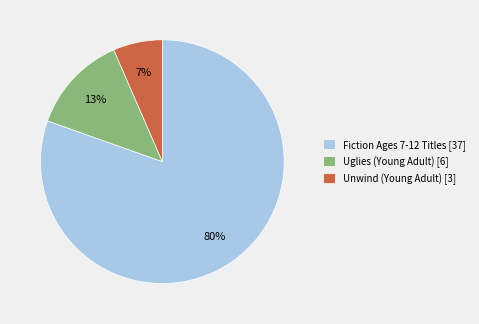

To the nearest percent, what portion does Fiction Ages 7-12 Titles [37] represent?

80%